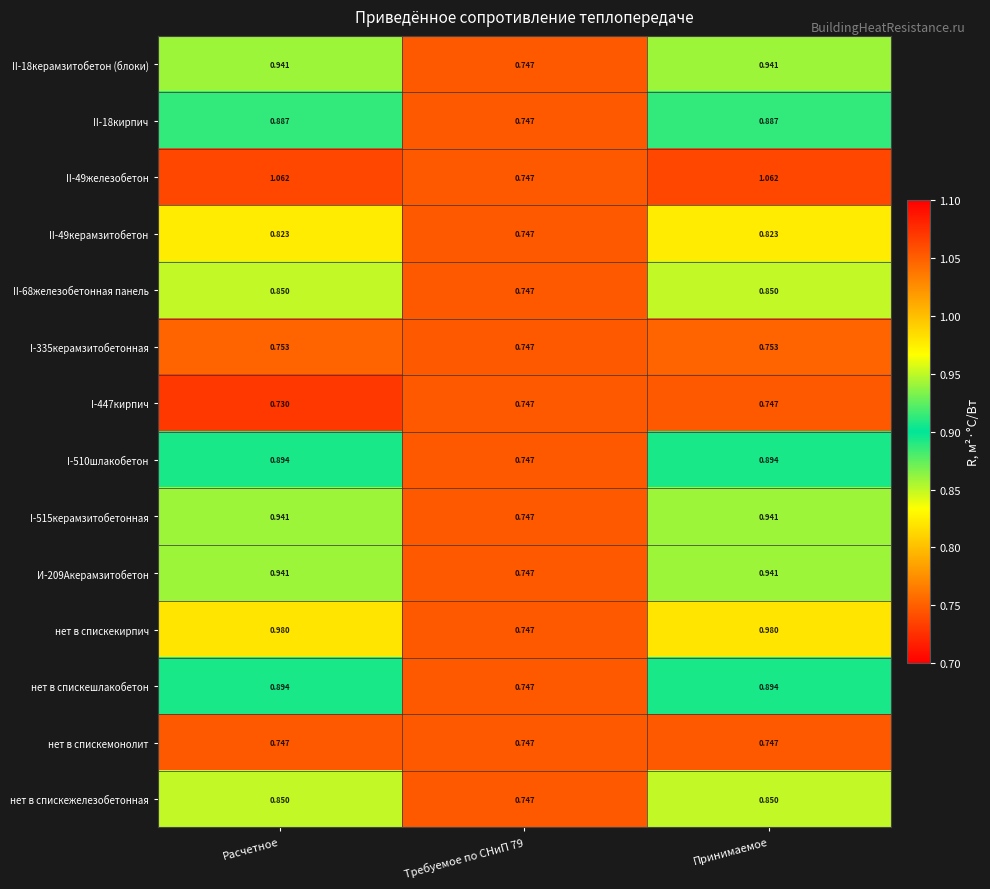

Is the value of нет в спискешлакобетон at Принимаемое greater than the value of I-447кирпич at Принимаемое?

Yes